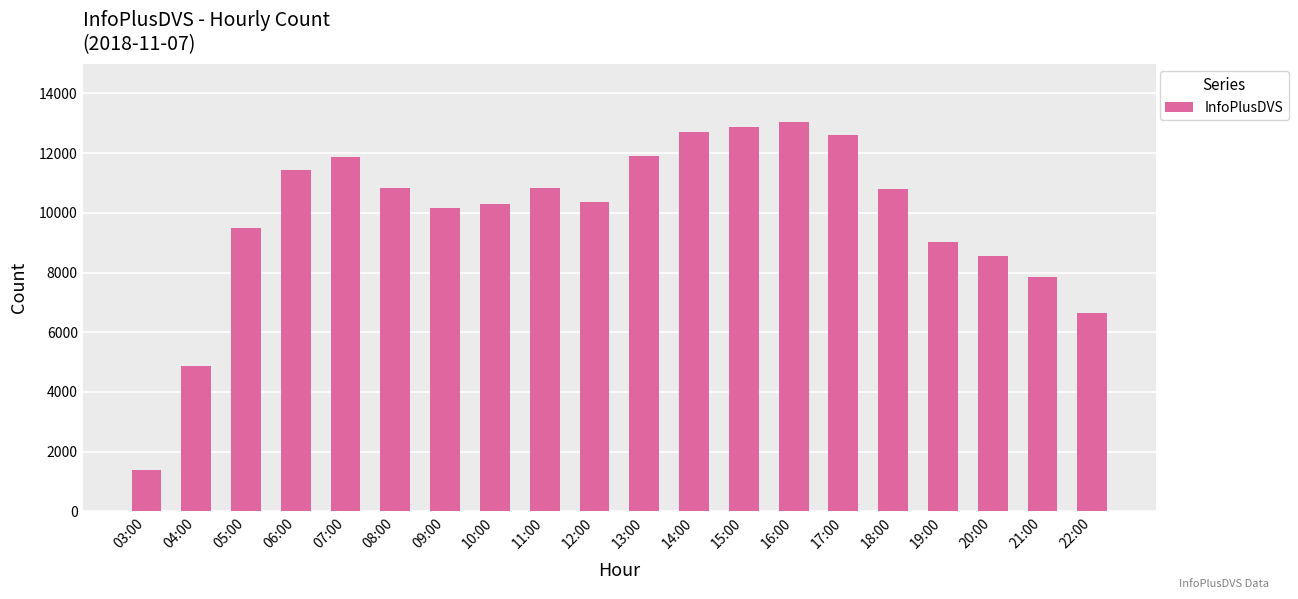

What is the change in value from 14:00 to 19:00?

-3679